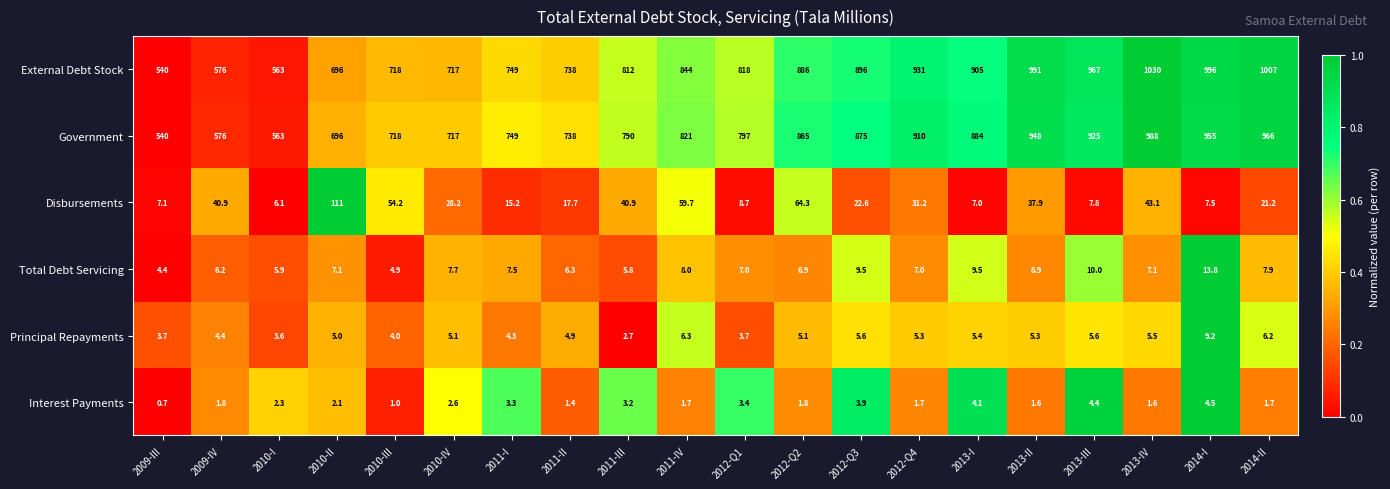

What is the spread (max minus min) of values at 2013-III?

962.6